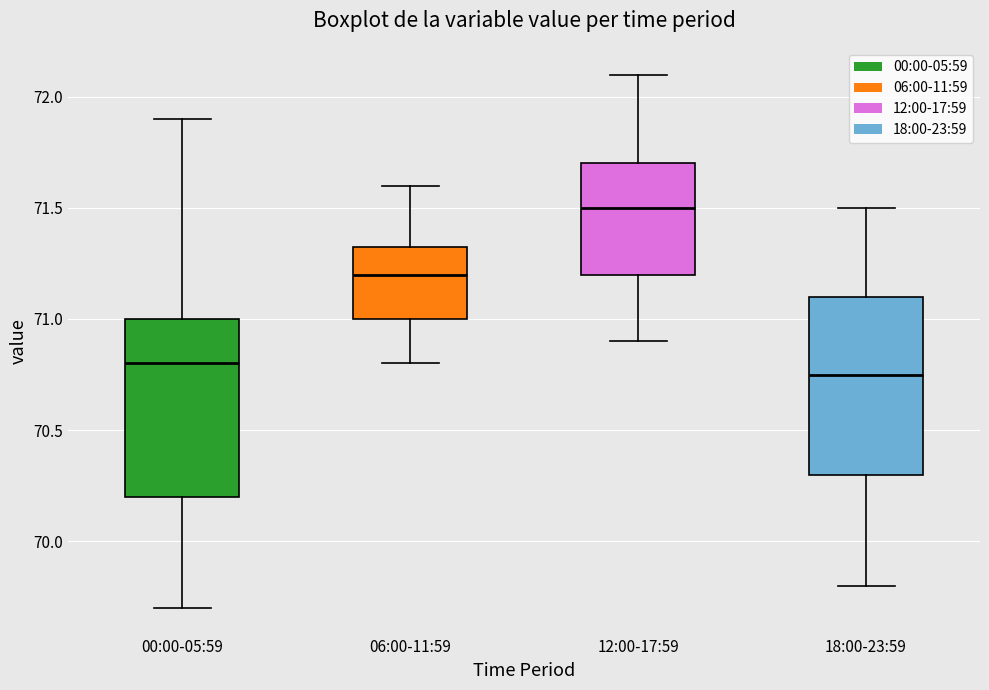

Reading left to right, read every box against the y-axis: the position of its median line, the range the box covers, and the ends of its whiskers. The values are not printed on the chart, so give them approximately, as read against the axis.

00:00-05:59: median 70.80, box 70.20 to 71.00, whiskers 69.70 to 71.90
06:00-11:59: median 71.20, box 71.00 to 71.35, whiskers 70.80 to 71.60
12:00-17:59: median 71.50, box 71.20 to 71.70, whiskers 70.90 to 72.10
18:00-23:59: median 70.75, box 70.30 to 71.10, whiskers 69.80 to 71.50